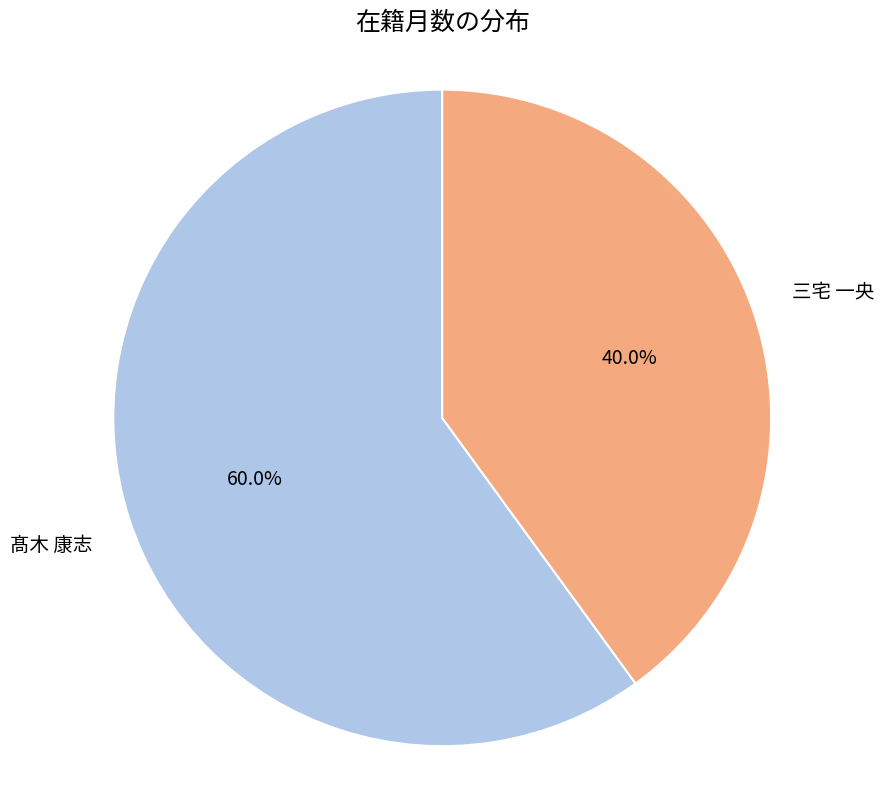

Do 三宅 一央 and 髙木 康志 together represent more than half of the pie?

Yes